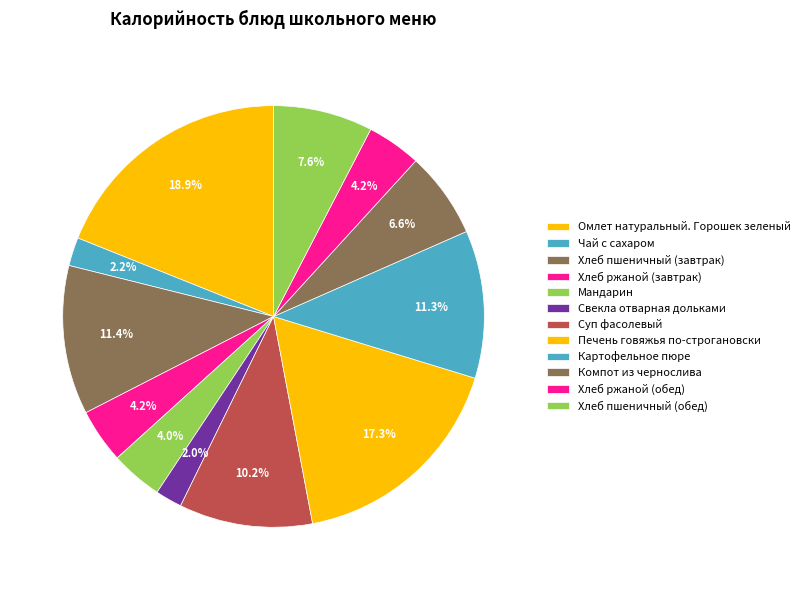

What is the ratio of the value at Чай с сахаром to the value at Печень говяжья по-строгановски?

0.1